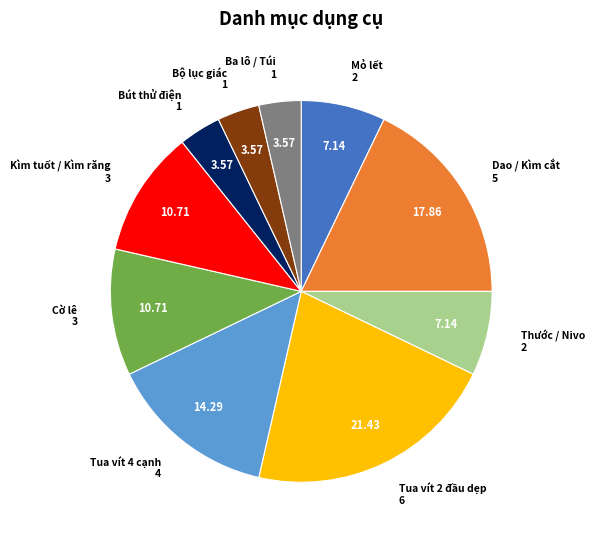

Is Tua vít 2 đầu dẹp the majority of the pie?

No